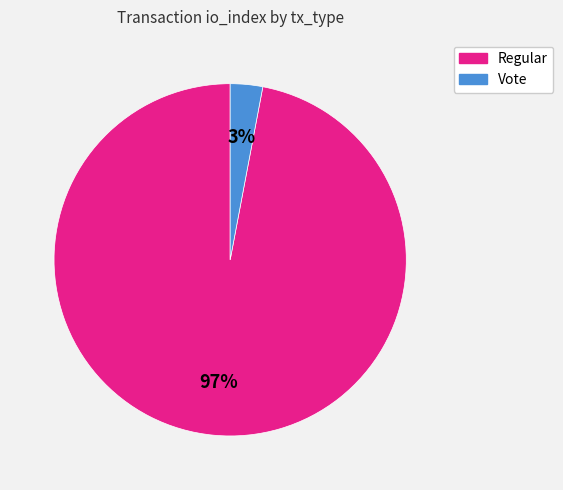

How many slices are in this pie chart?

2